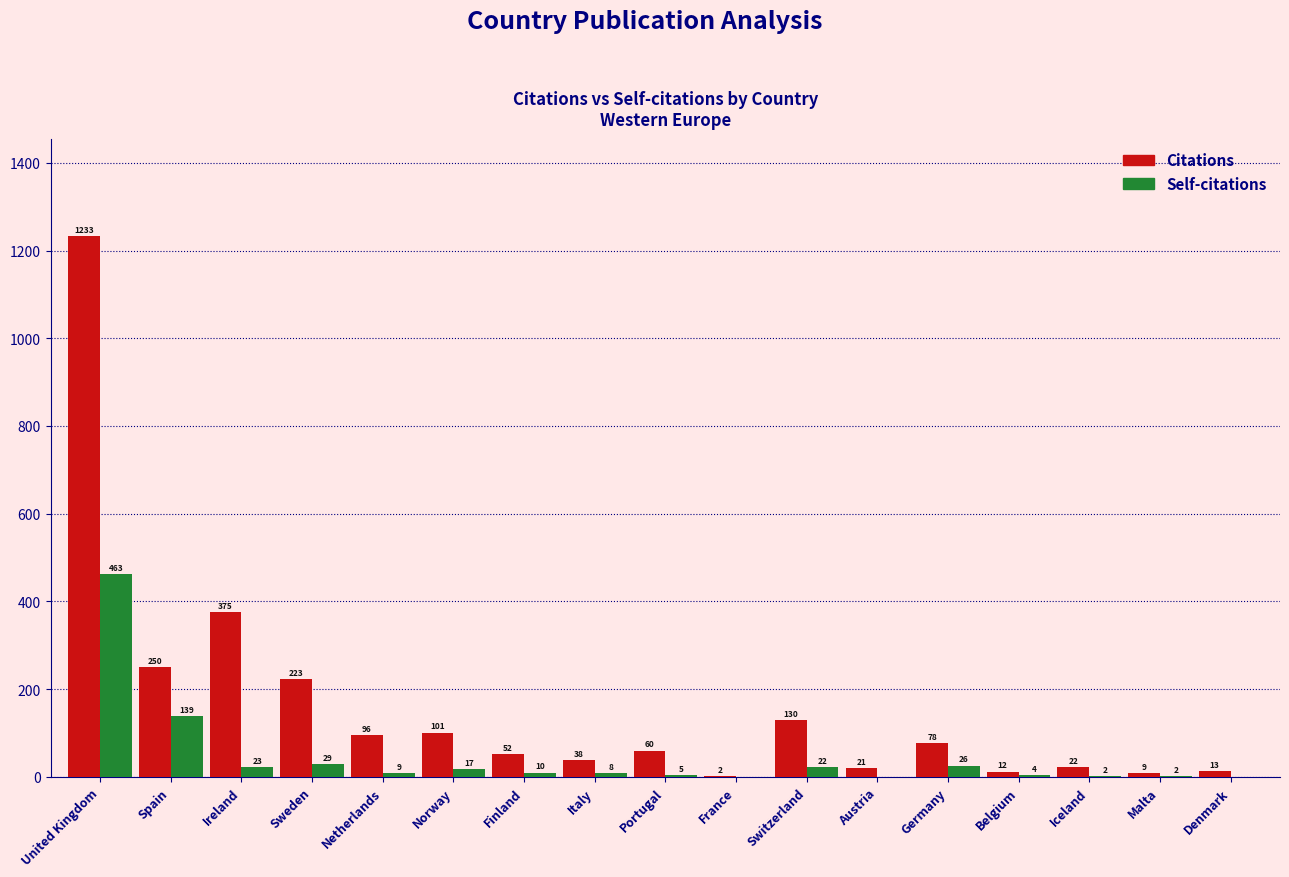

The Citations series shows 12 at Belgium. True or false?

True